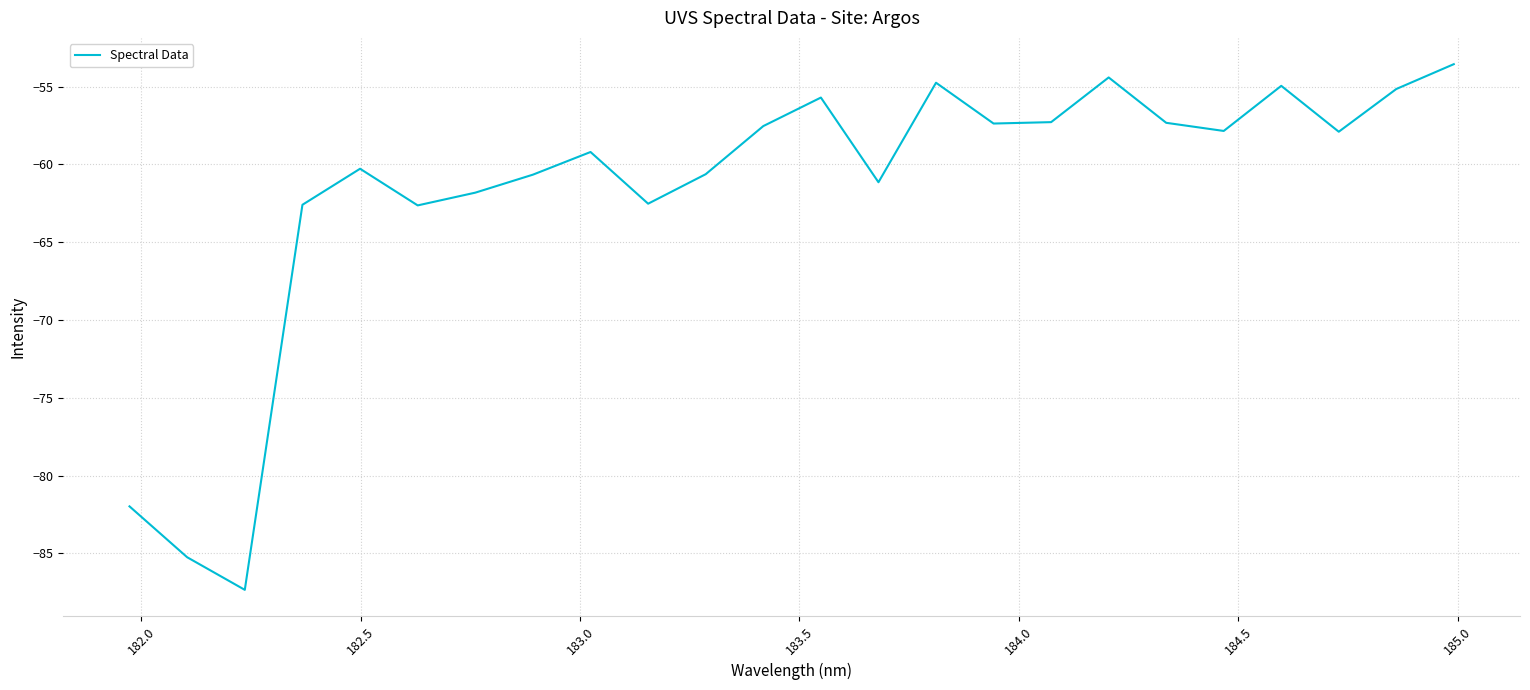

What is the greatest value displayed?

-53.6